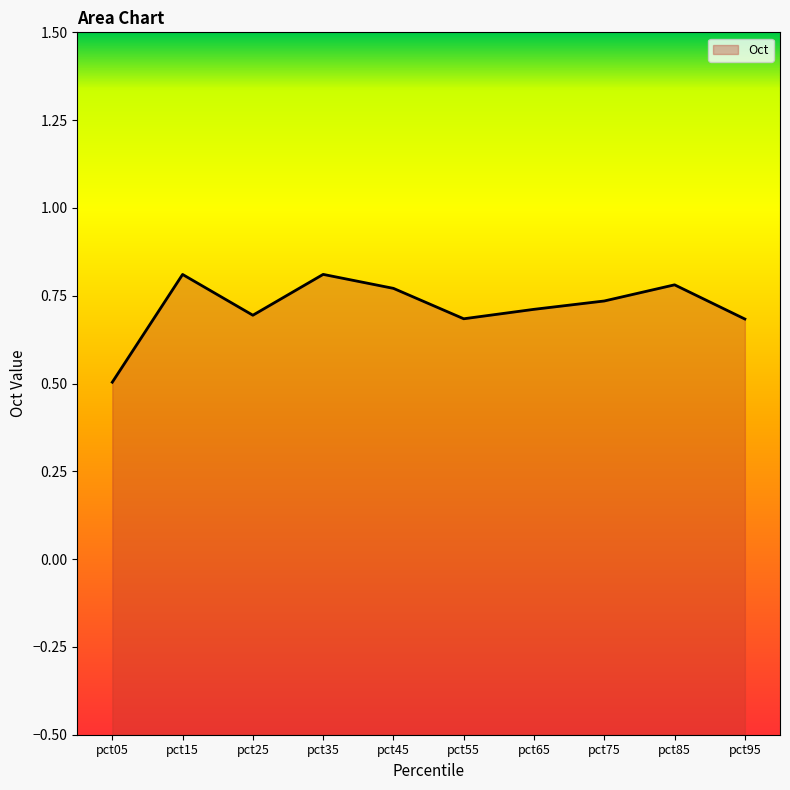

What is the minimum value shown in the chart?

0.5